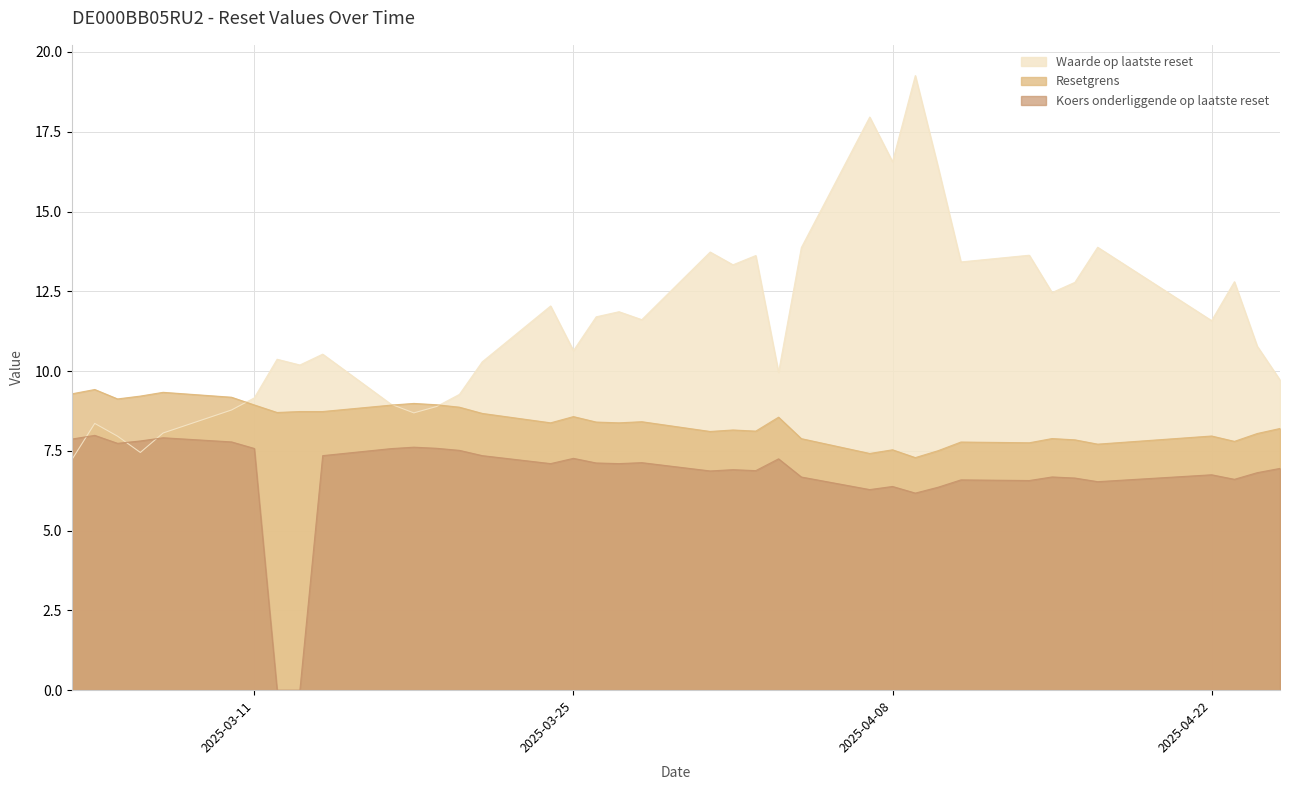

True or false: Koers onderliggende op laatste reset has a value of 7.9 at 2025-03-03.

True